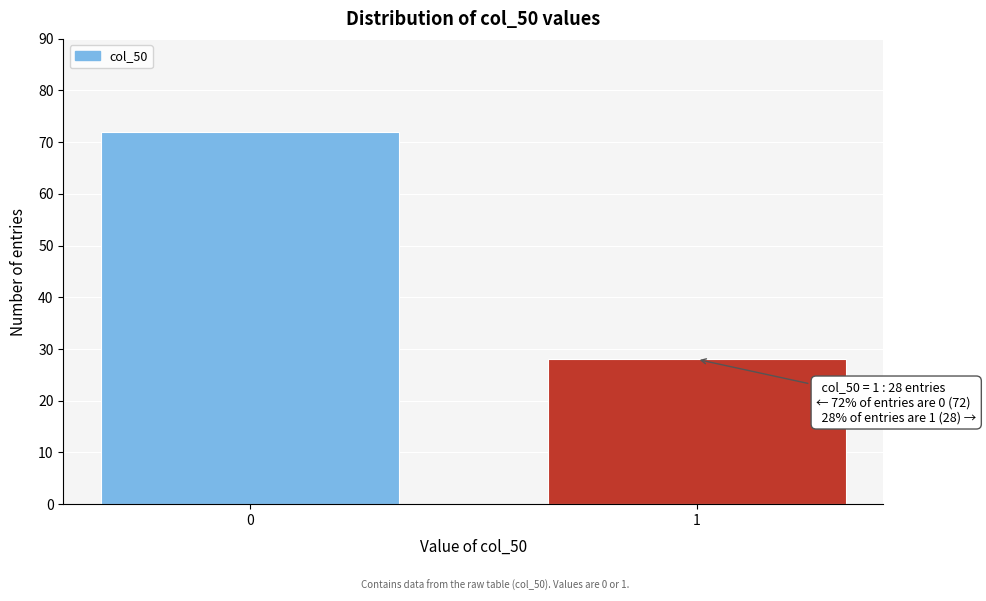

Reading right to left, extract all data points from this chart.

28	72